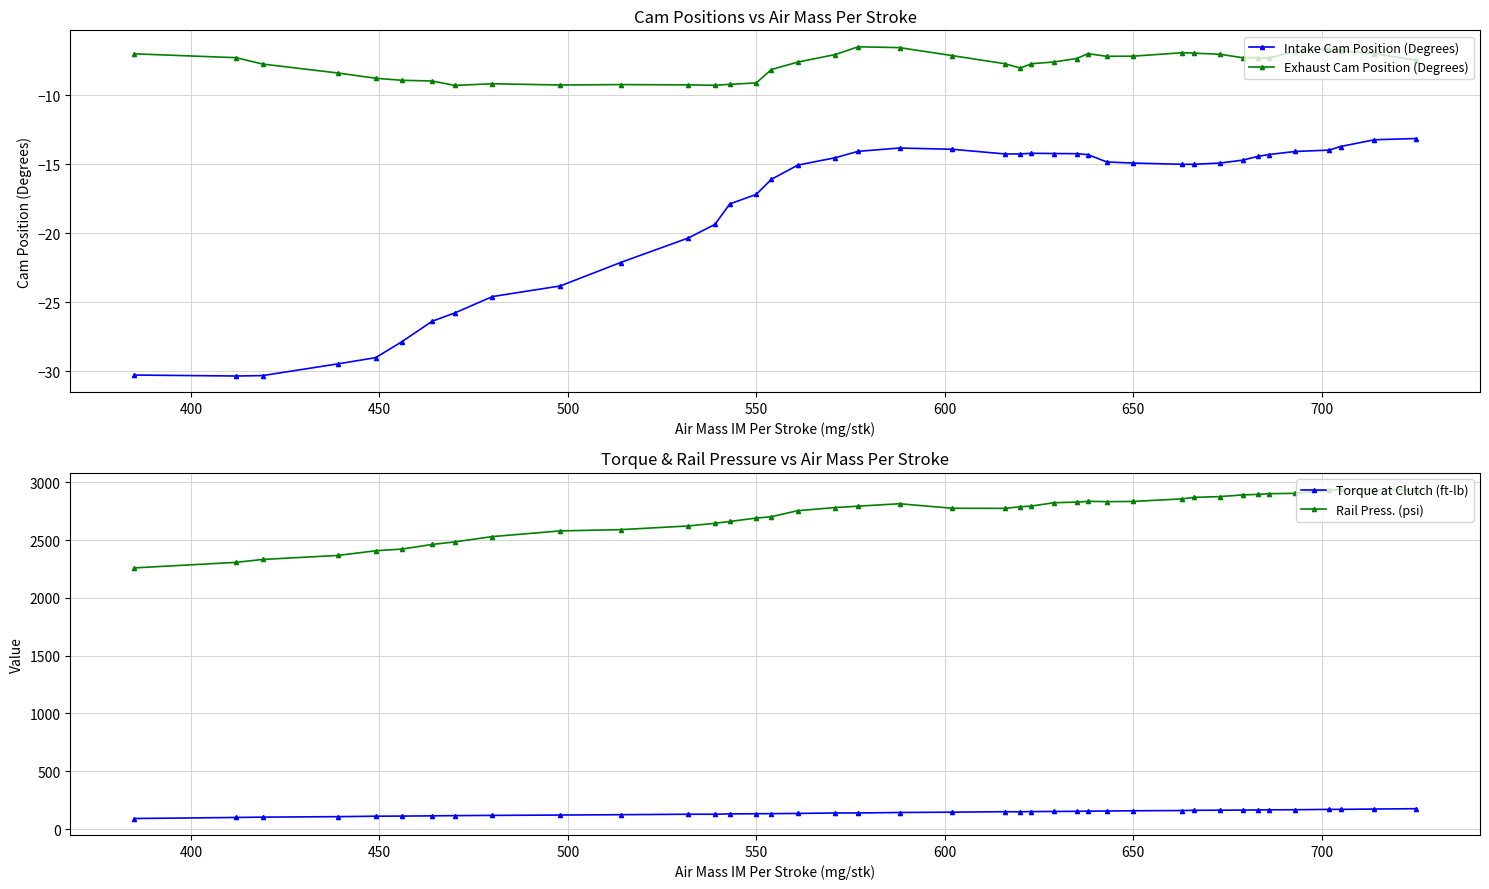

True or false: Intake Cam Position (Degrees) and Exhaust Cam Position (Degrees) cross at least once.

False